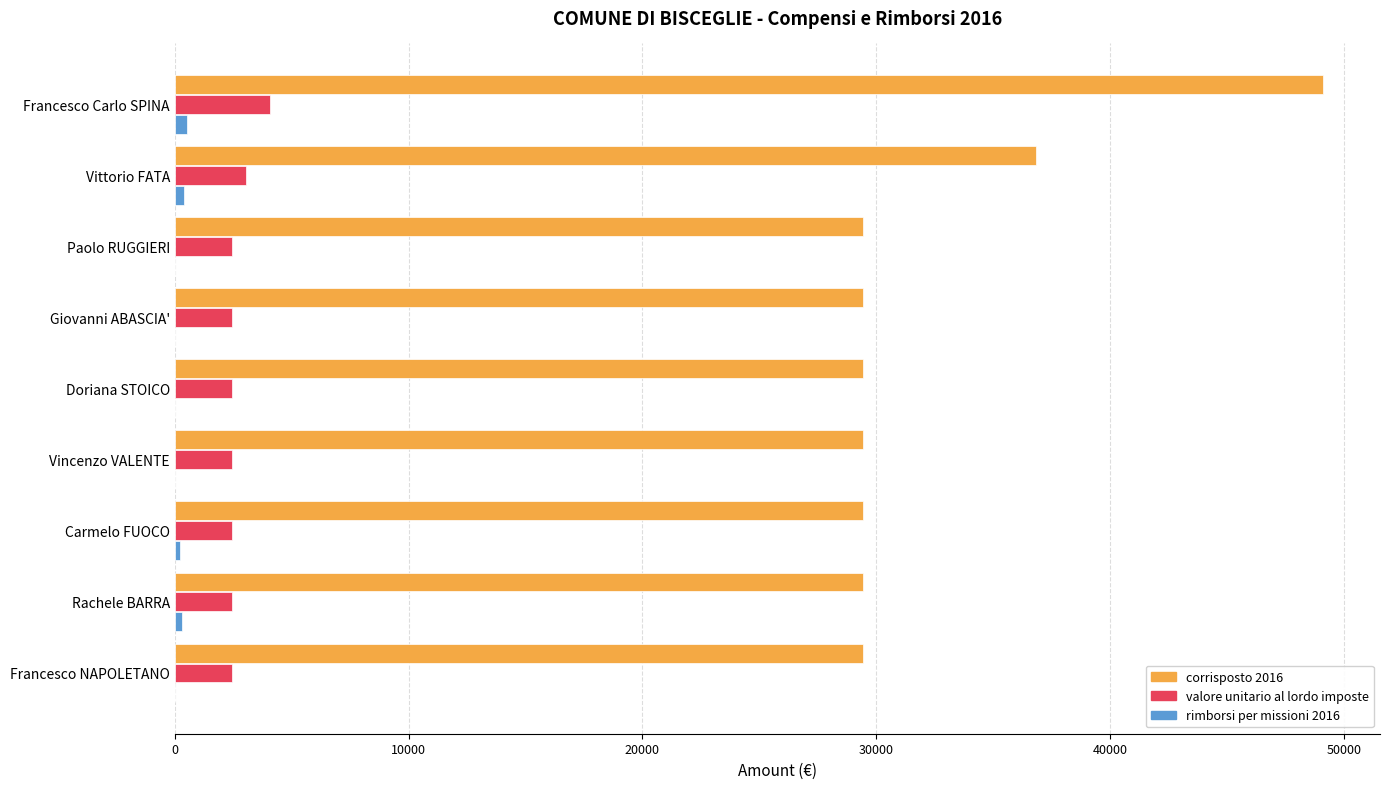

What are all the series names shown in the legend?

corrisposto 2016, valore unitario al lordo imposte, rimborsi per missioni 2016